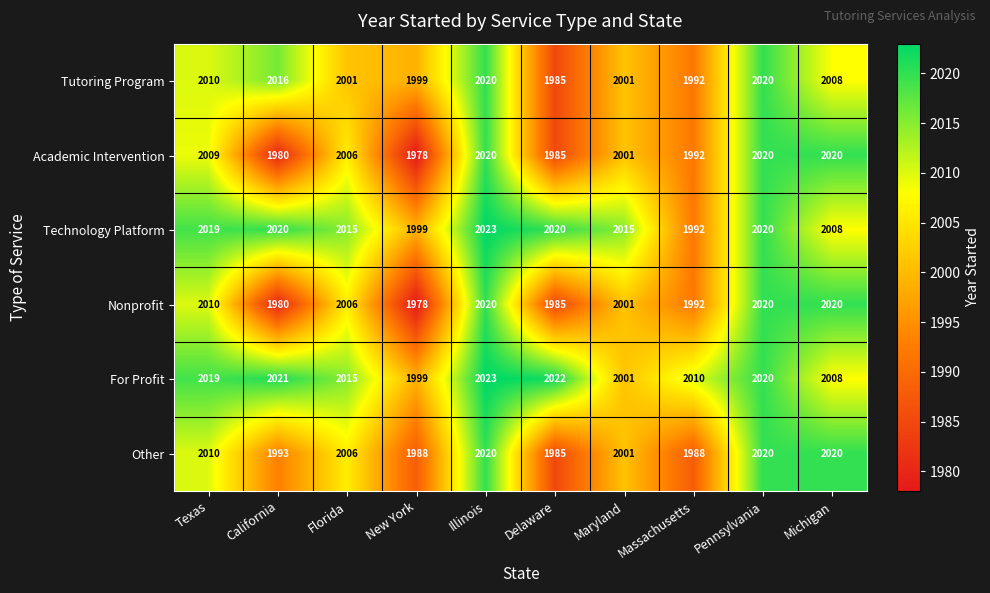

True or false: Other has a value of 3053 at Florida.

False